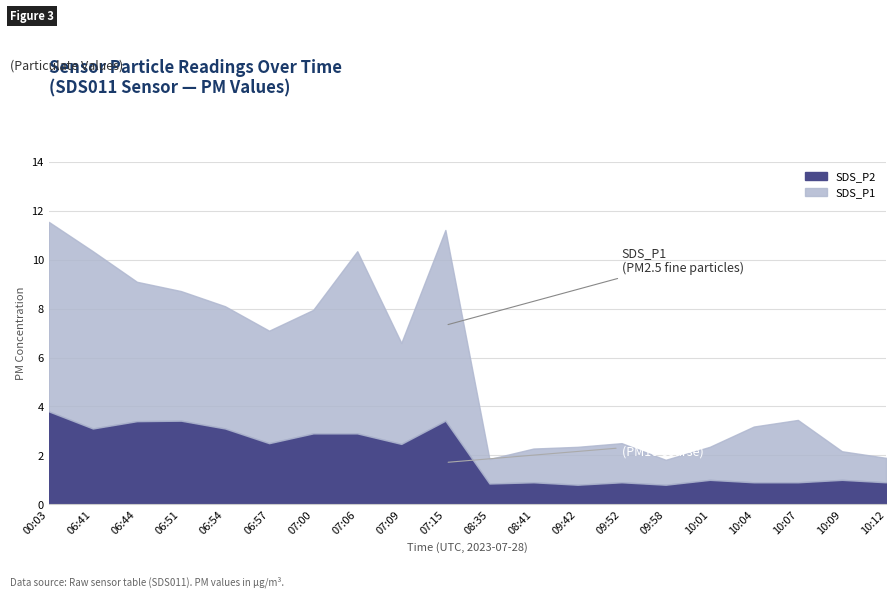

Does the chart display data point markers on the line(s)?

No